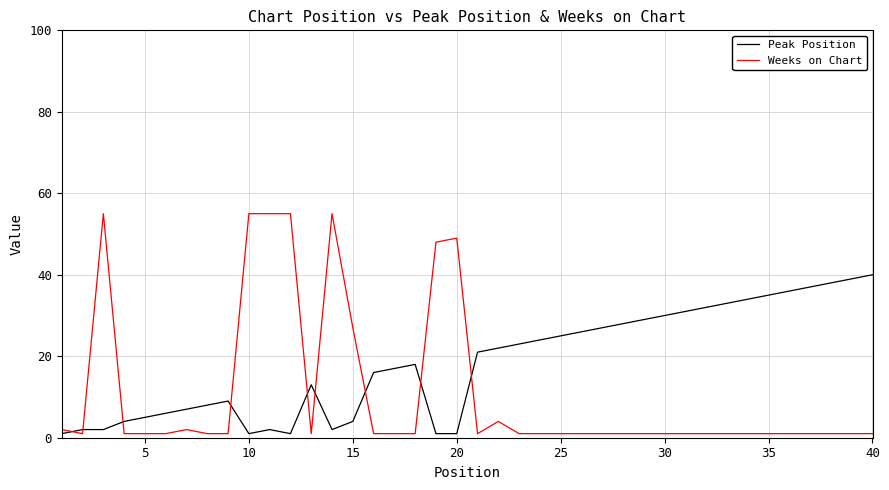

What is the difference between the maximum and minimum values in the Peak Position series?

39